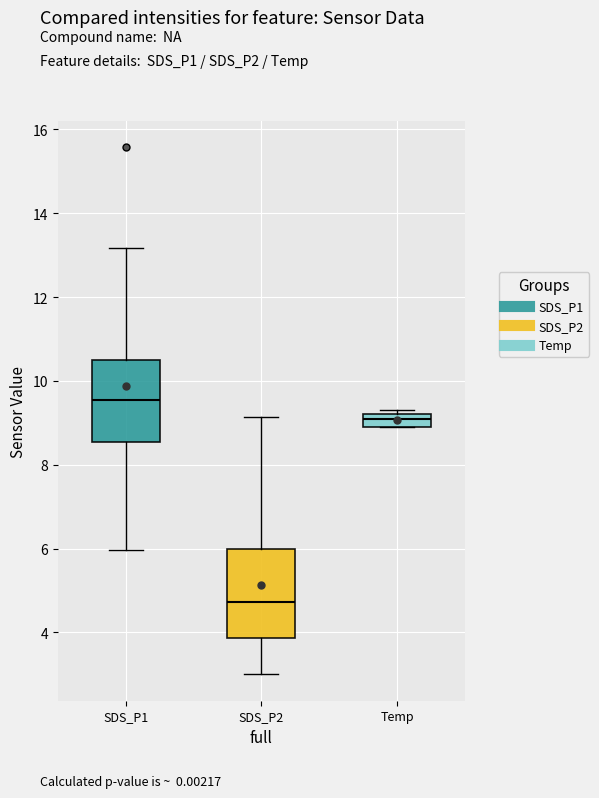

Which box's median line is the highest?

SDS_P1